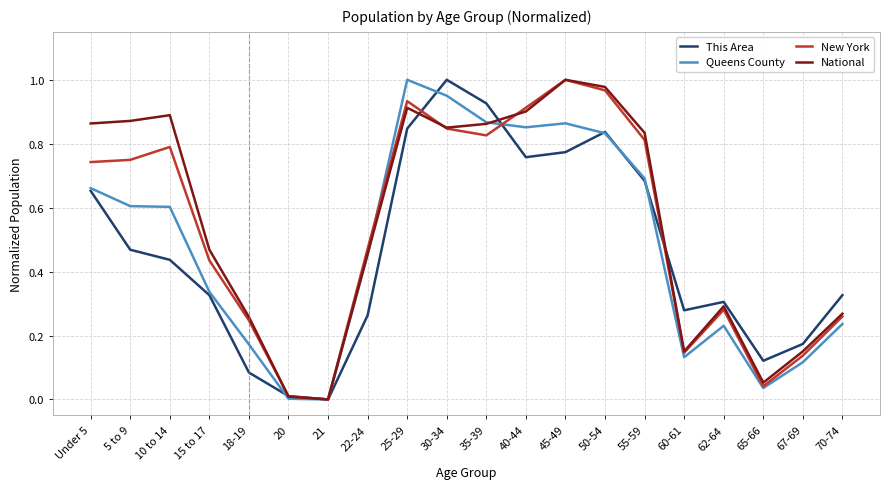

Which series has the largest total across all categories?

National